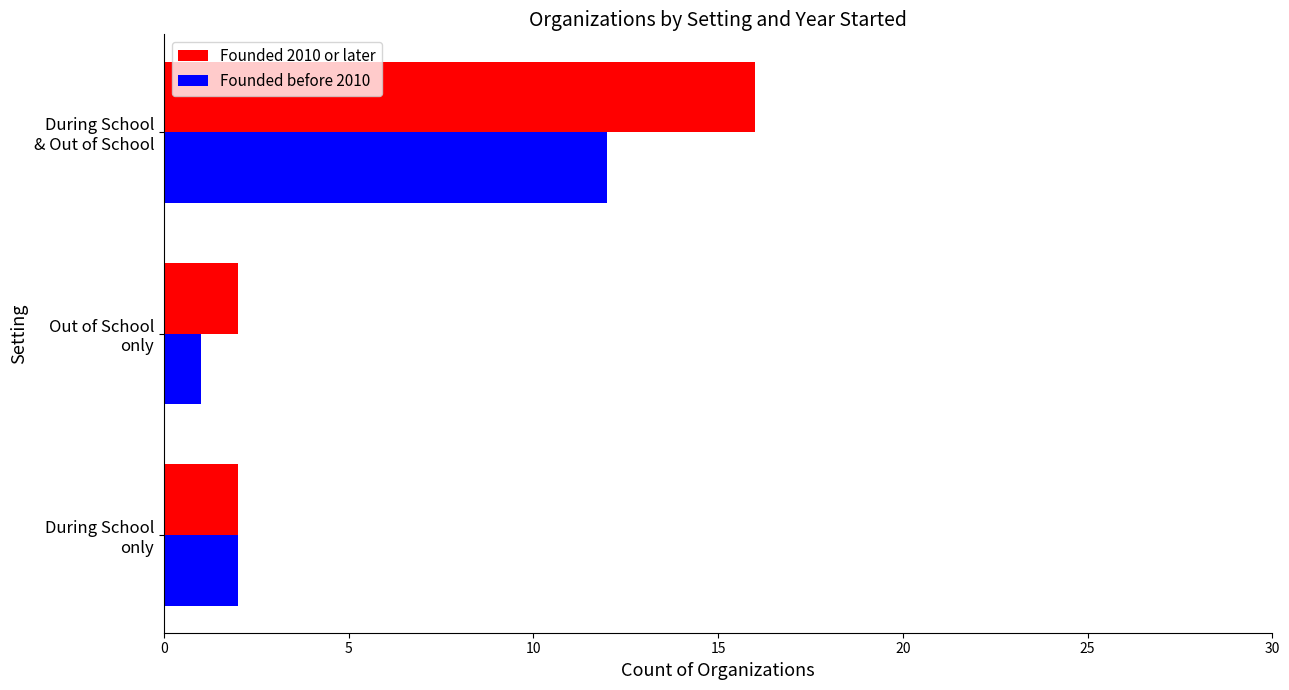

What is the average value of the Founded 2010 or later series?

7